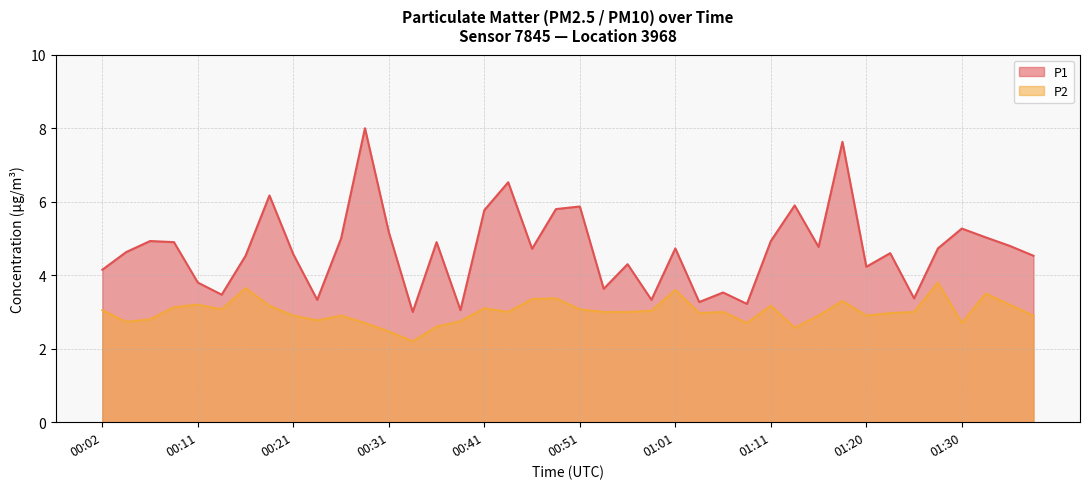

How many values in the P2 series are below 3?

18